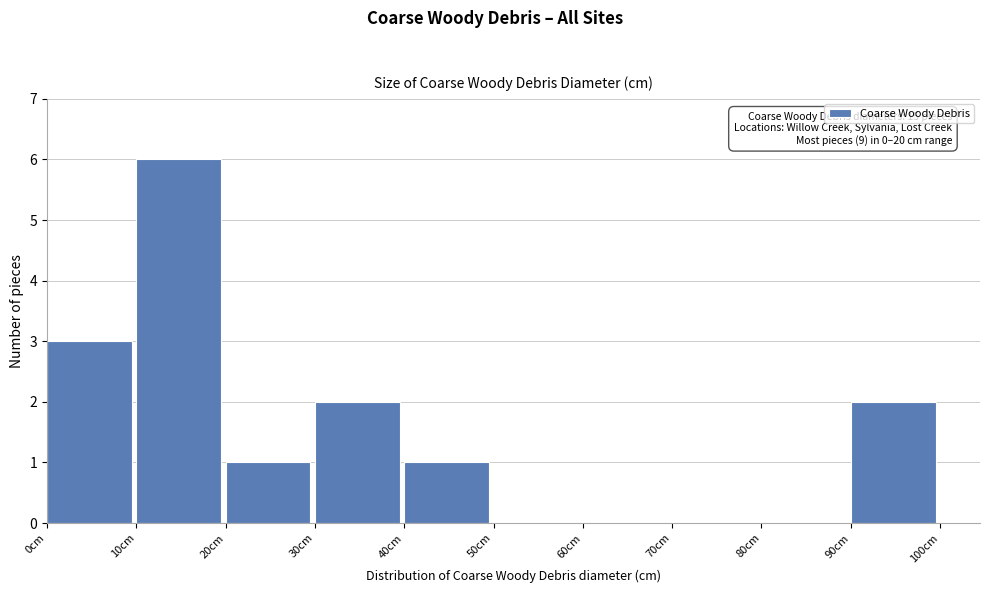

Over which range of the x-axis is the bar tallest?

10 to 20